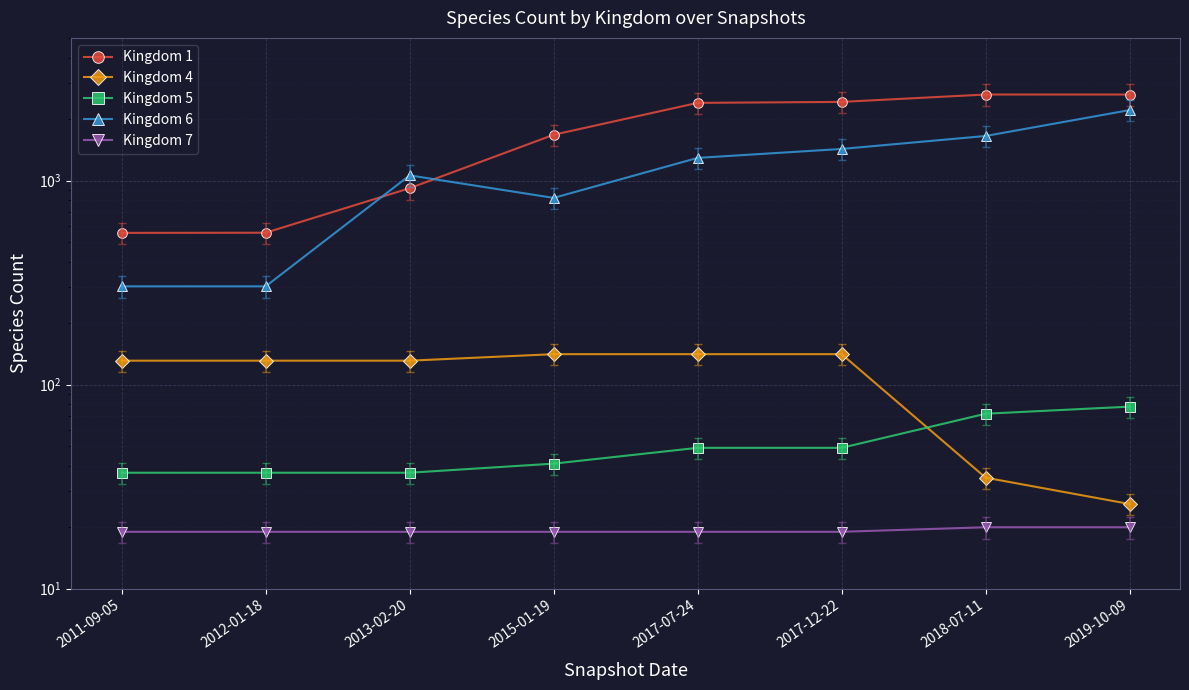

What is the difference between the second highest and minimum values in the Kingdom 7 series?

1